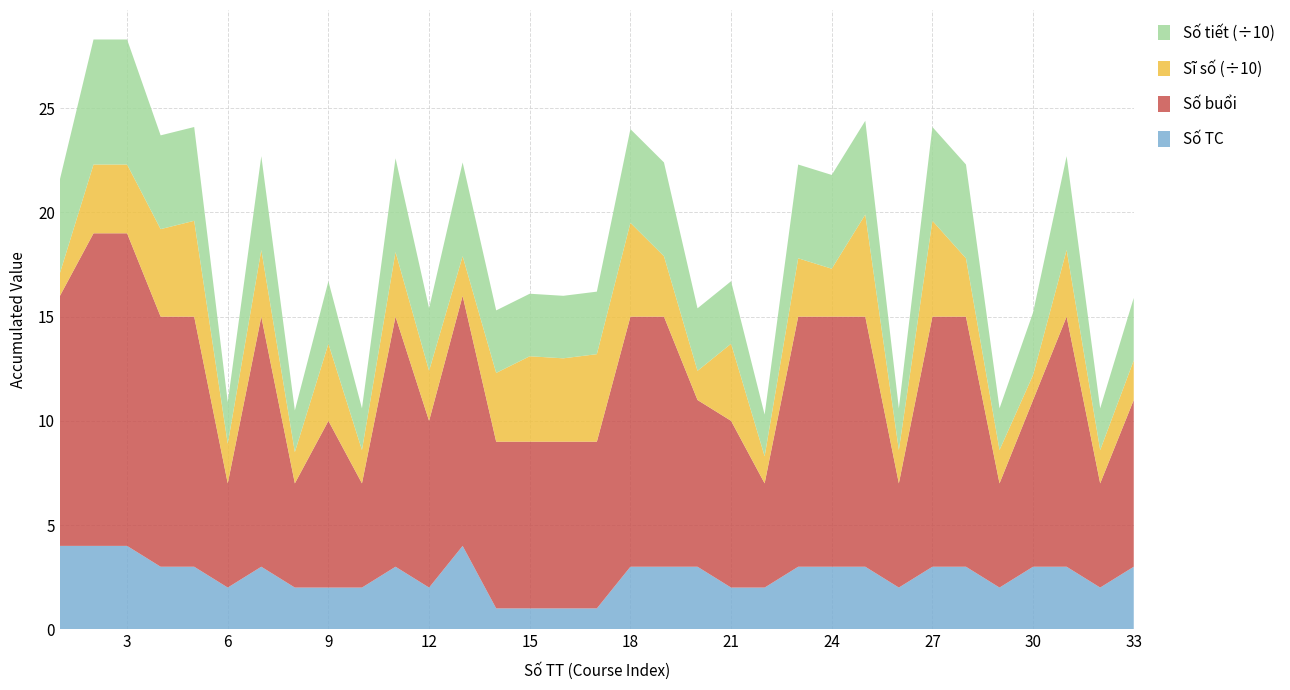

Reading left to right, transcribe all the data shown in this chart.

Số TC: 1=4	2=4	3=4	4=3	5=3	6=2	7=3	8=2	9=2	10=2	11=3	12=2	13=4	14=1	15=1	16=1	17=1	18=3	19=3	20=3	21=2	22=2	23=3	24=3	25=3	26=2	27=3	28=3	29=2	30=3	31=3	32=2	33=3
Sĩ số: 1=11	2=33	3=33	4=42	5=46	6=19	7=32	8=15	9=37	10=16	11=31	12=24	13=19	14=33	15=41	16=40	17=42	18=45	19=29	20=14	21=37	22=13	23=28	24=23	25=49	26=16	27=46	28=28	29=16	30=12	31=32	32=16	33=19
Số tiết: 1=45	2=60	3=60	4=45	5=45	6=20	7=45	8=20	9=30	10=20	11=45	12=30	13=45	14=30	15=30	16=30	17=30	18=45	19=45	20=30	21=30	22=20	23=45	24=45	25=45	26=20	27=45	28=45	29=20	30=30	31=45	32=20	33=30
Số buổi: 1=12	2=15	3=15	4=12	5=12	6=5	7=12	8=5	9=8	10=5	11=12	12=8	13=12	14=8	15=8	16=8	17=8	18=12	19=12	20=8	21=8	22=5	23=12	24=12	25=12	26=5	27=12	28=12	29=5	30=8	31=12	32=5	33=8